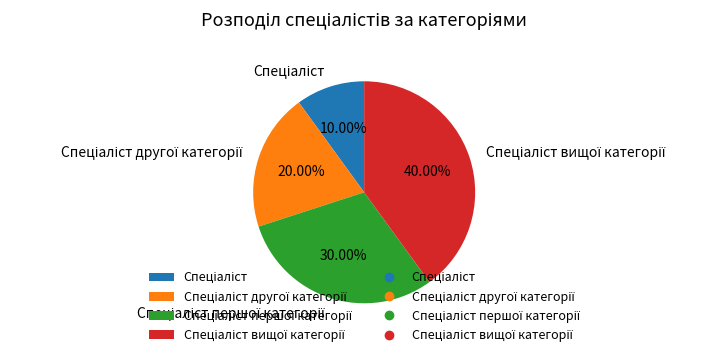

Does any single category account for the majority?

No